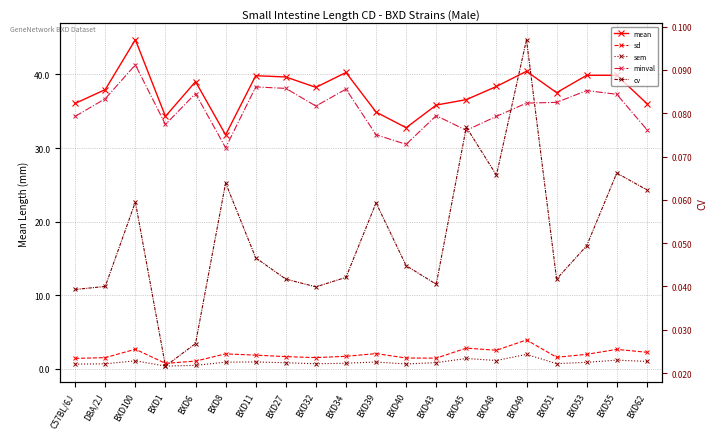

The value of mean at BXD1 is 21.8. True or false?

False